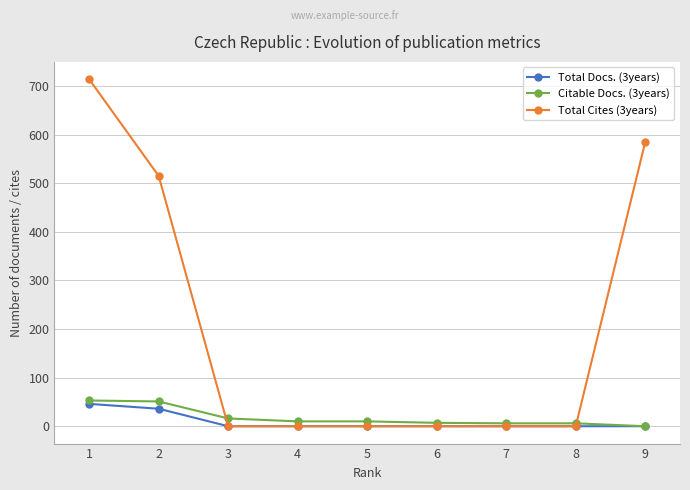

Which series has the widest spread of values?

Total Cites (3years)